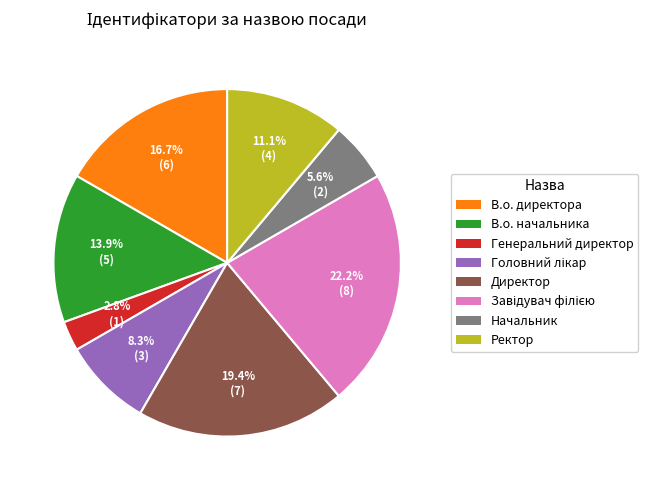

What portion of the pie excludes В.о. директора?

83.3%